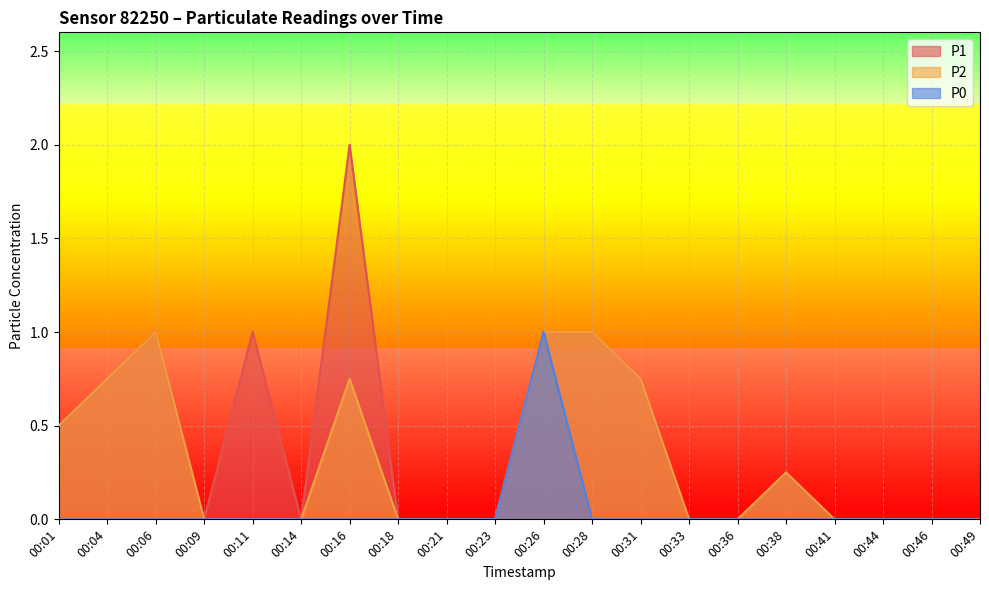

Reading right to left, what are all the values shown in this chart?

P1: 0.0	0.0	0.0	0.0	0.2	0.0	0.0	0.8	1.0	1.0	0.0	0.0	0.0	2.0	0.0	1.0	0.0	1.0	0.8	0.5
P2: 0.0	0.0	0.0	0.0	0.2	0.0	0.0	0.8	1.0	1.0	0.0	0.0	0.0	0.8	0.0	0.0	0.0	1.0	0.8	0.5
P0: 0.0	0.0	0.0	0.0	0.0	0.0	0.0	0.0	0.0	1.0	0.0	0.0	0.0	0.0	0.0	0.0	0.0	0.0	0.0	0.0